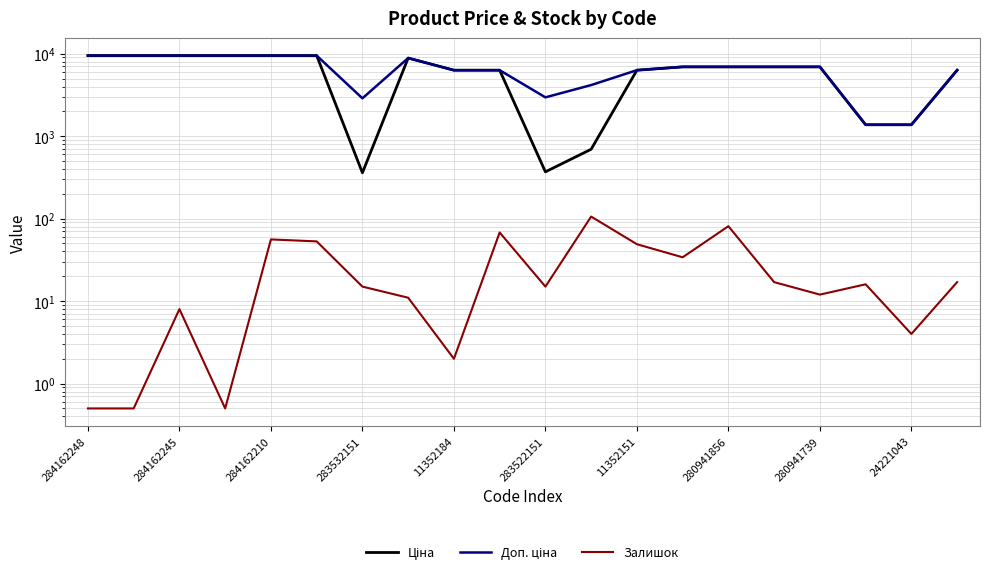

In Ціна, how many points are lower than both neighbors (excluding endpoints)?

2